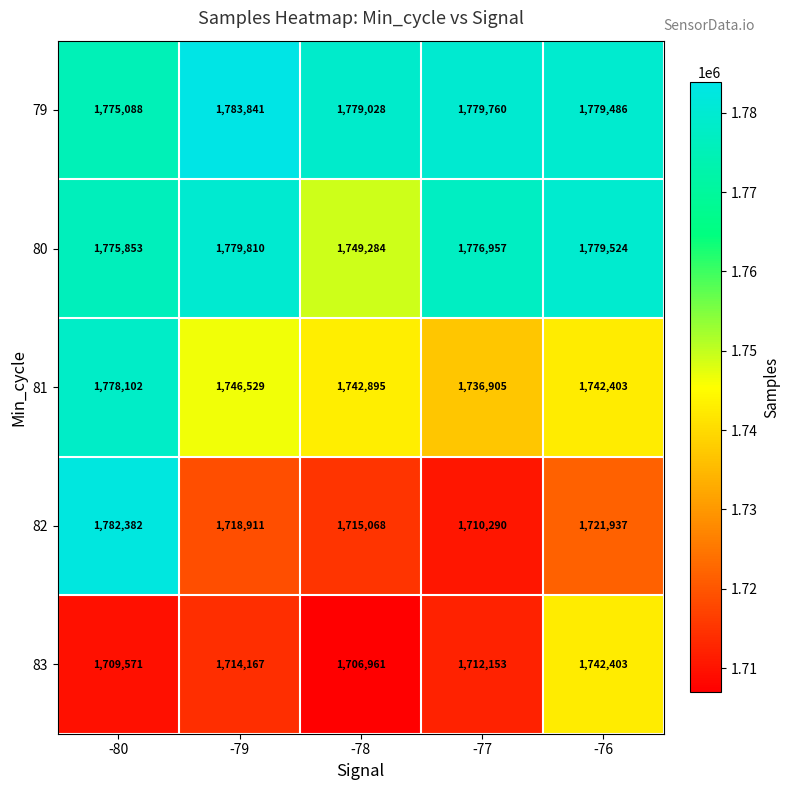

At which label does 83 reach its peak?

-76